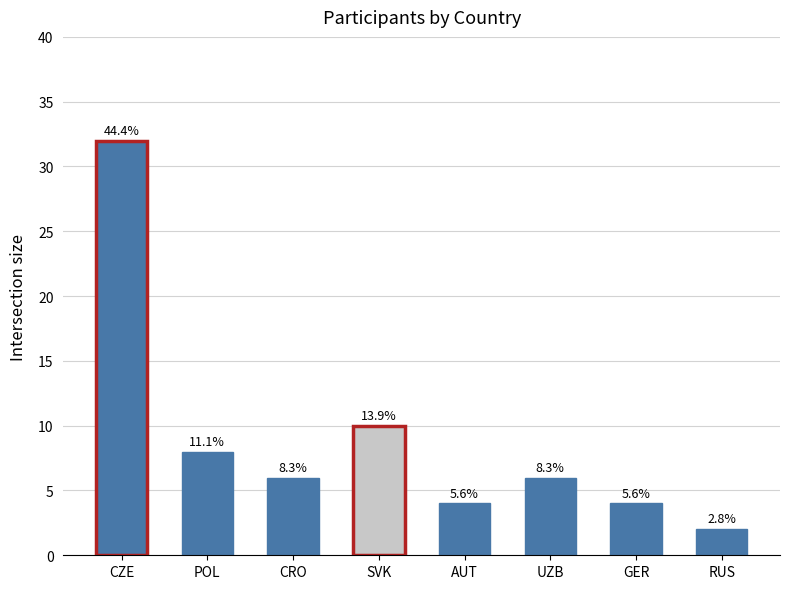

What is the sum of all values?

72